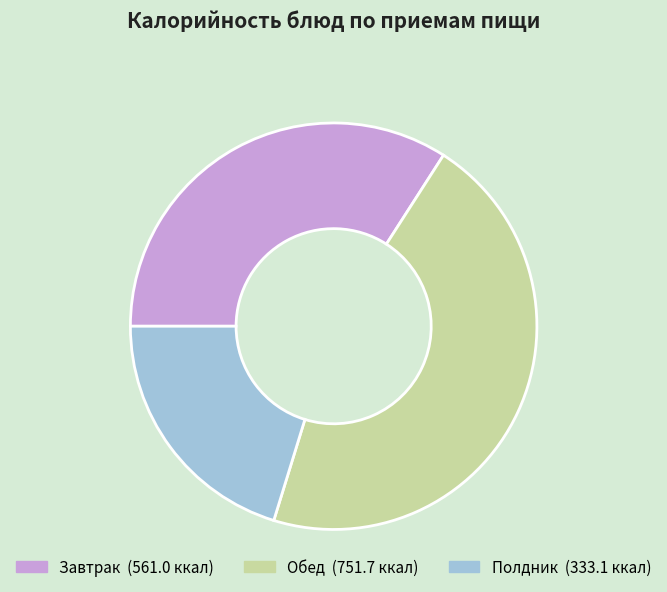

Is there a majority slice in this chart?

No